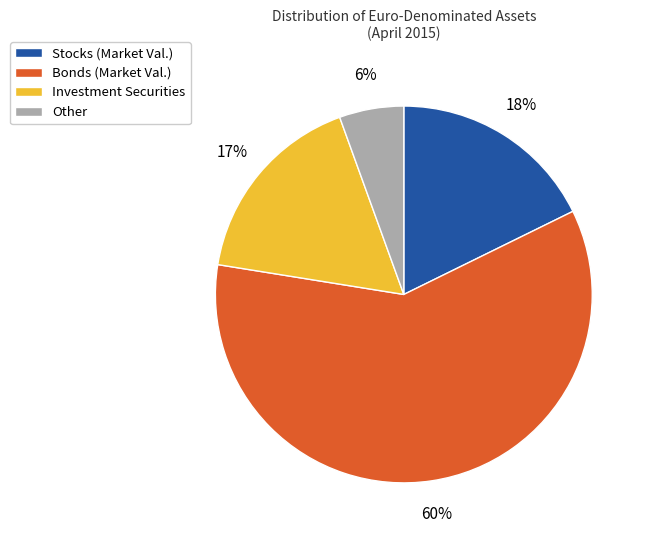

What is the largest slice in the pie chart?

Bonds (Market Val.)